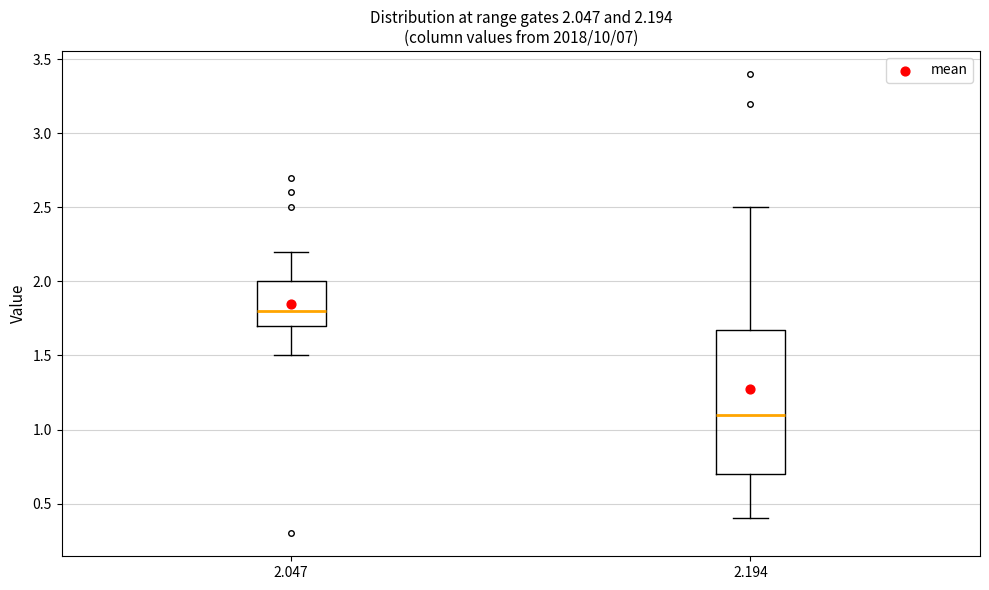

Comparing the boxes themselves (not the whiskers), which one is the tallest?

2.194